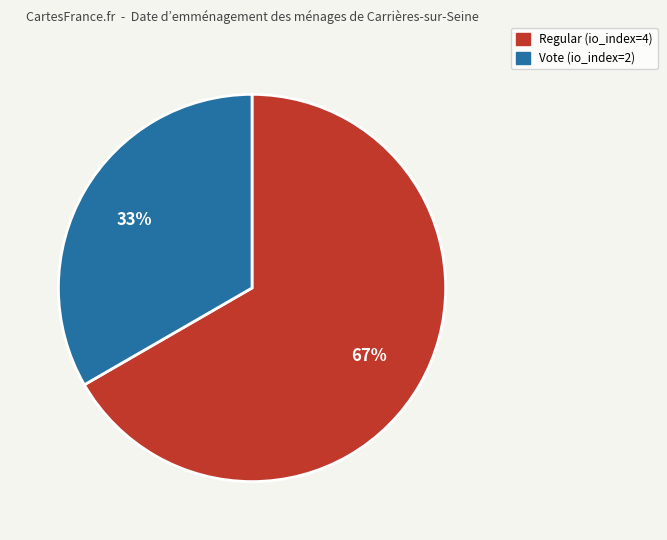

What is the ratio of the value at Vote (io_index=2) to the value at Regular (io_index=4)?

0.5